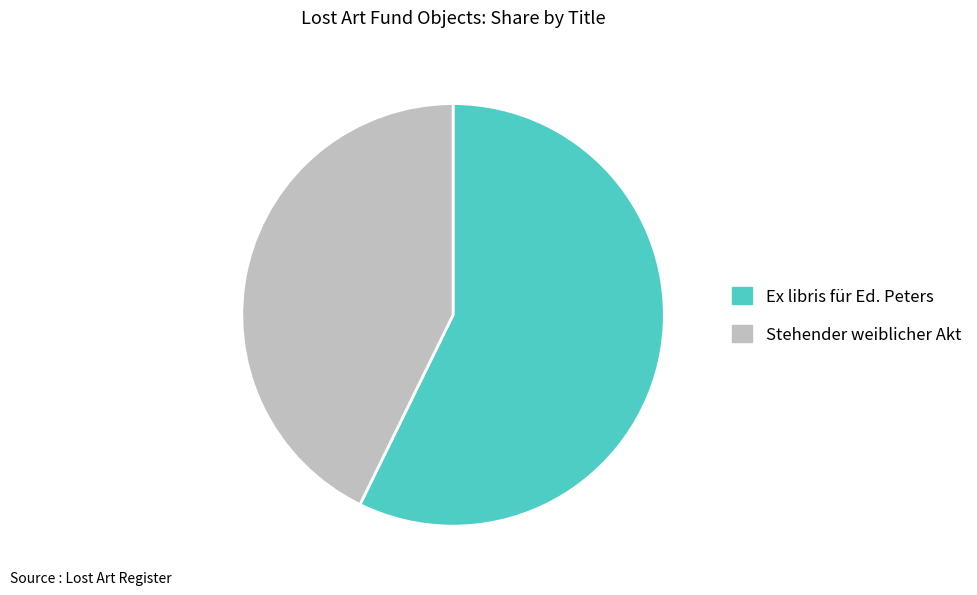

Is Ex libris für Ed. Peters the majority of the pie?

Yes